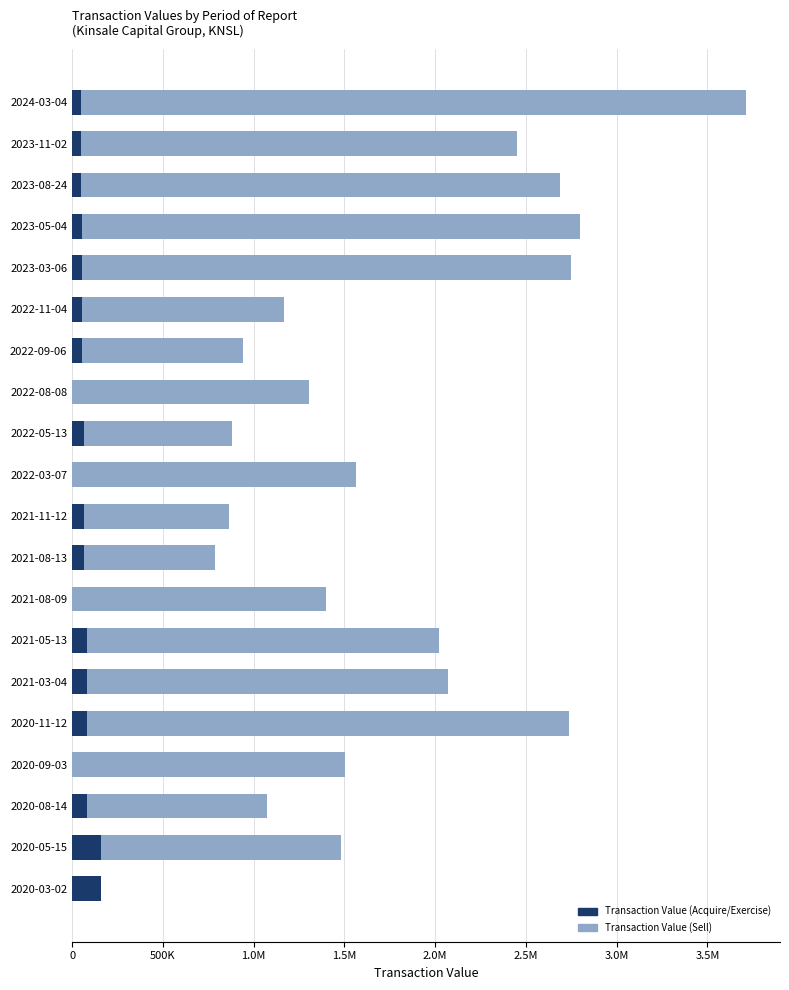

What are all the series names shown in the legend?

Transaction Value (Acquire/Exercise), Transaction Value (Sell)